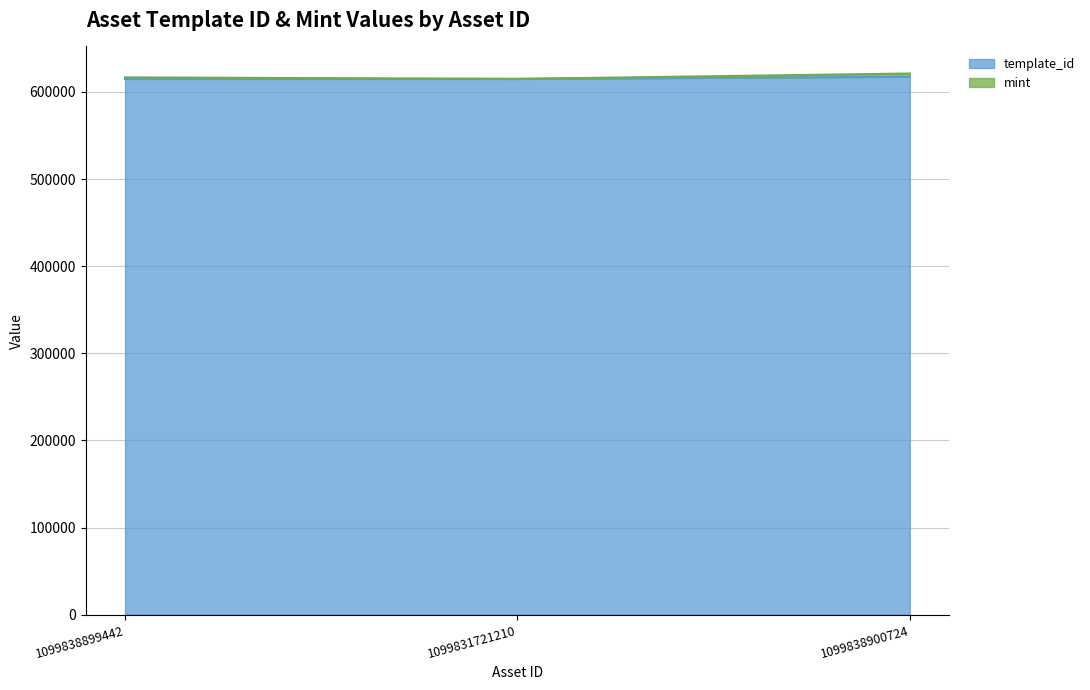

Is it true that the value at 1099838900724 is 617504?

True